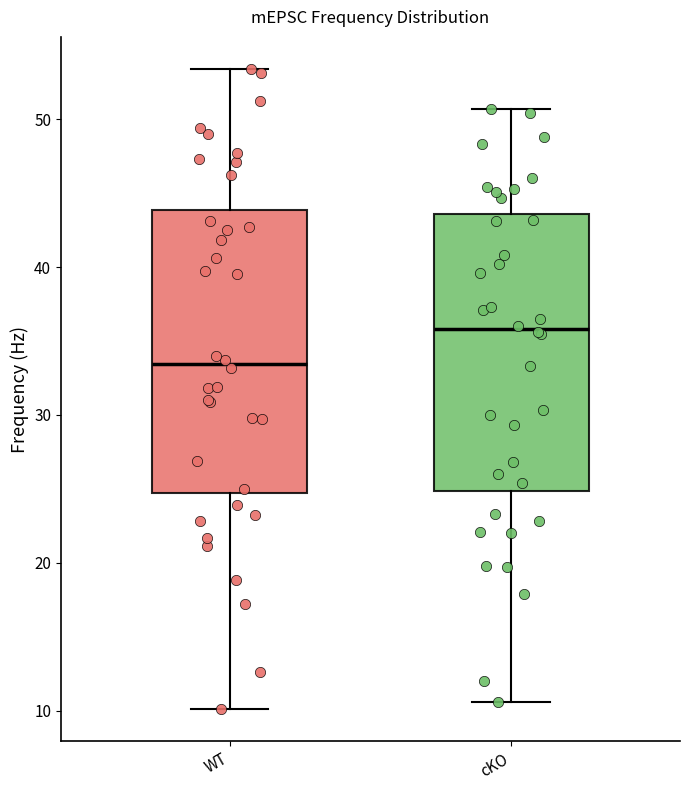

Where is the lower edge of the box for WT on the y-axis? The values are not printed on the chart, so give them approximately, as read against the axis.

25